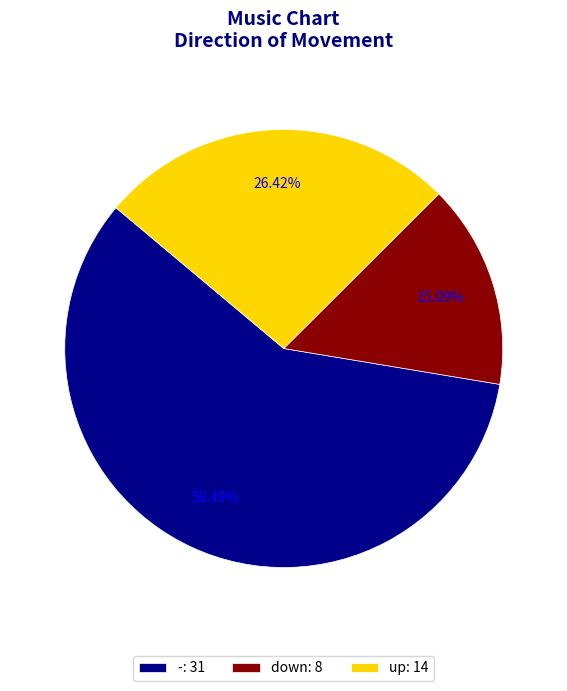

Which slice represents more than half of the pie?

-